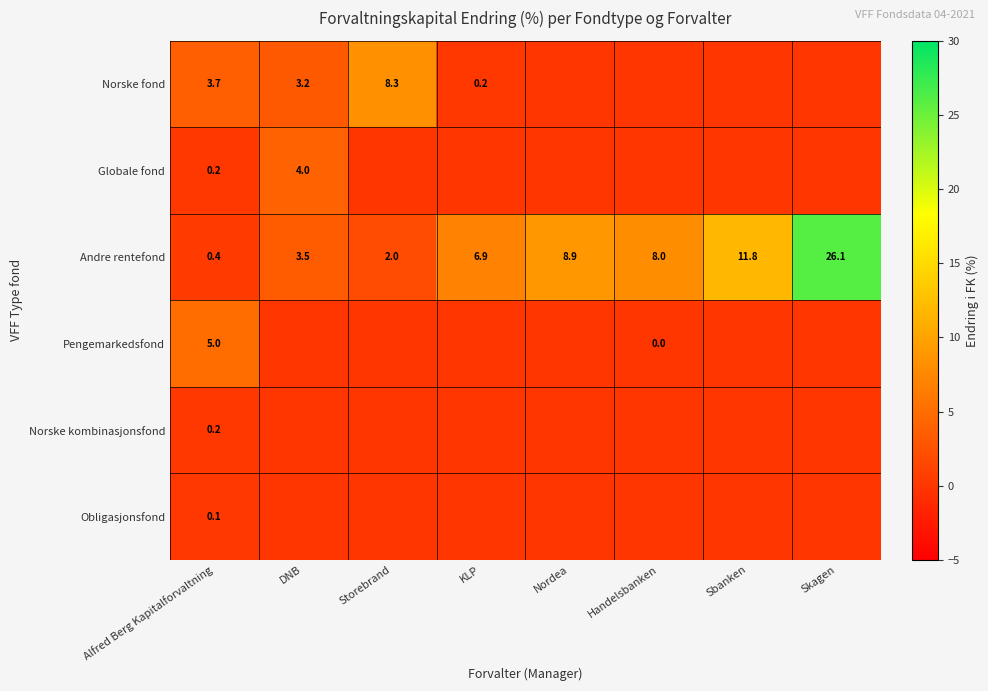

What is the spread (max minus min) of values at Handelsbanken?

8.0